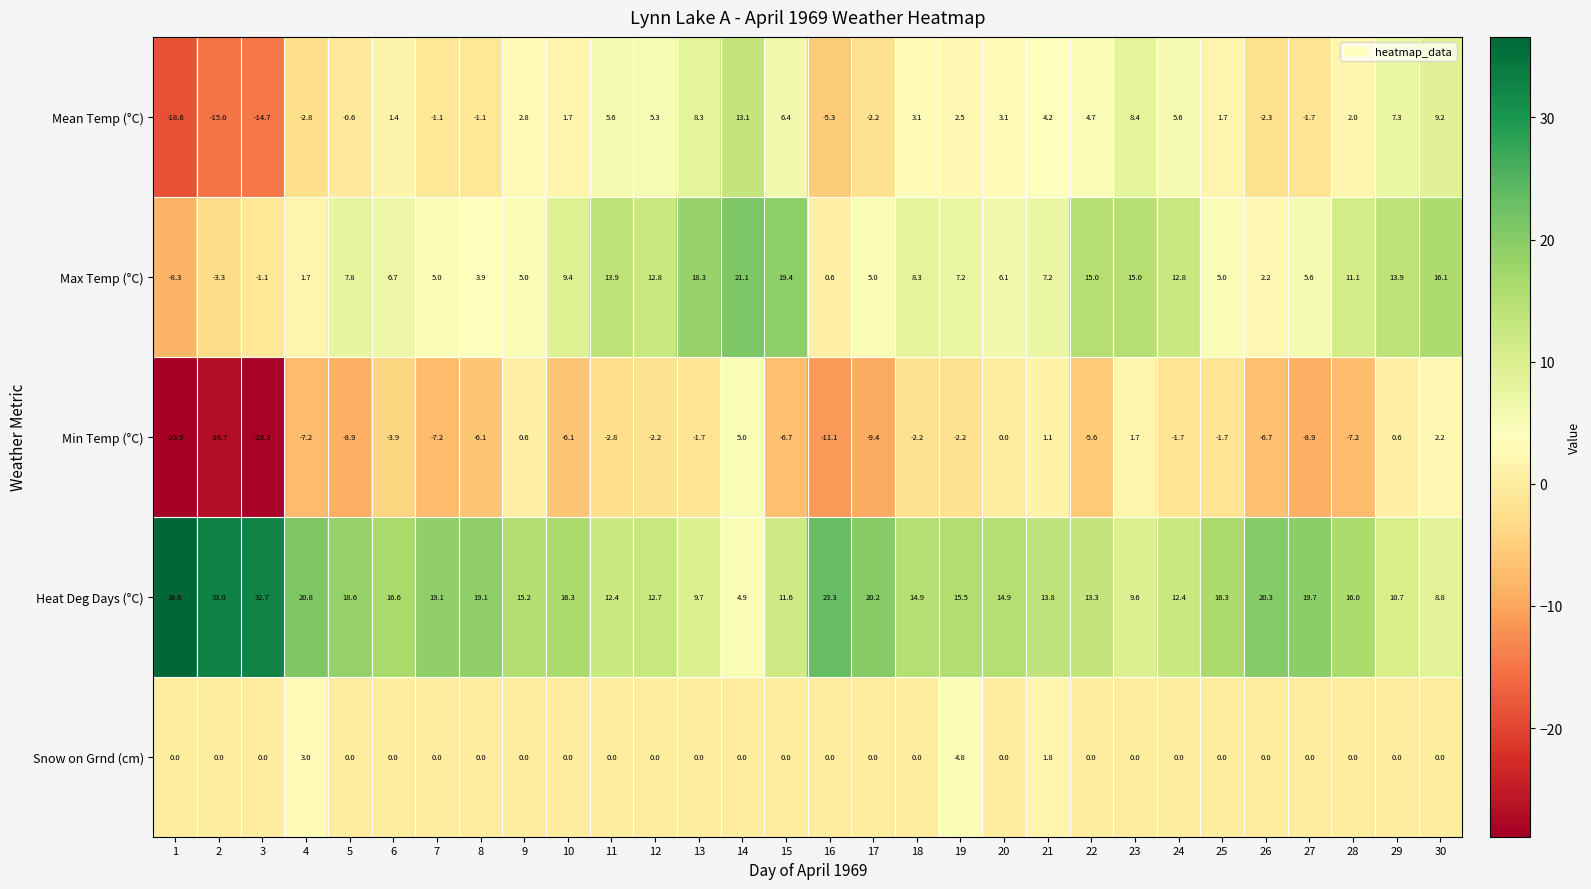

Count the Snow on Grnd (cm) values in the range 0 to 1.

27